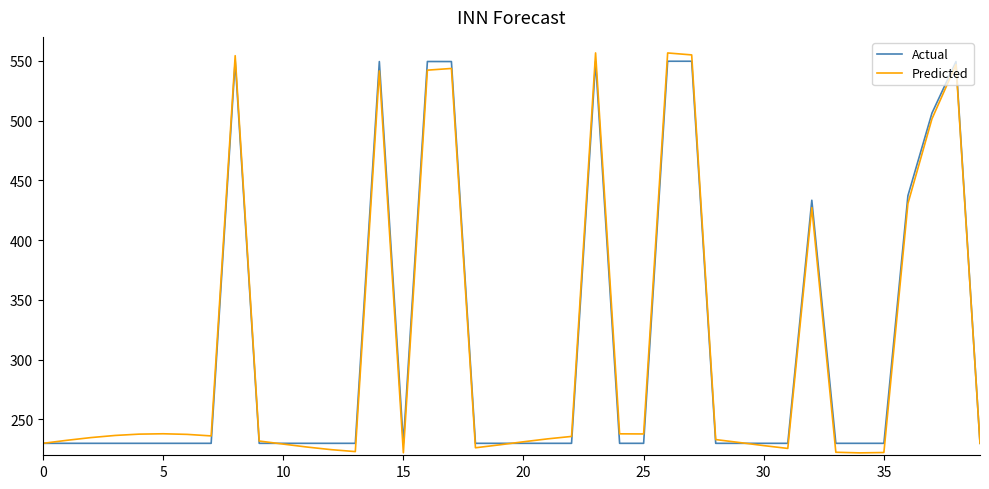

What is the maximum value for Predicted?

556.6